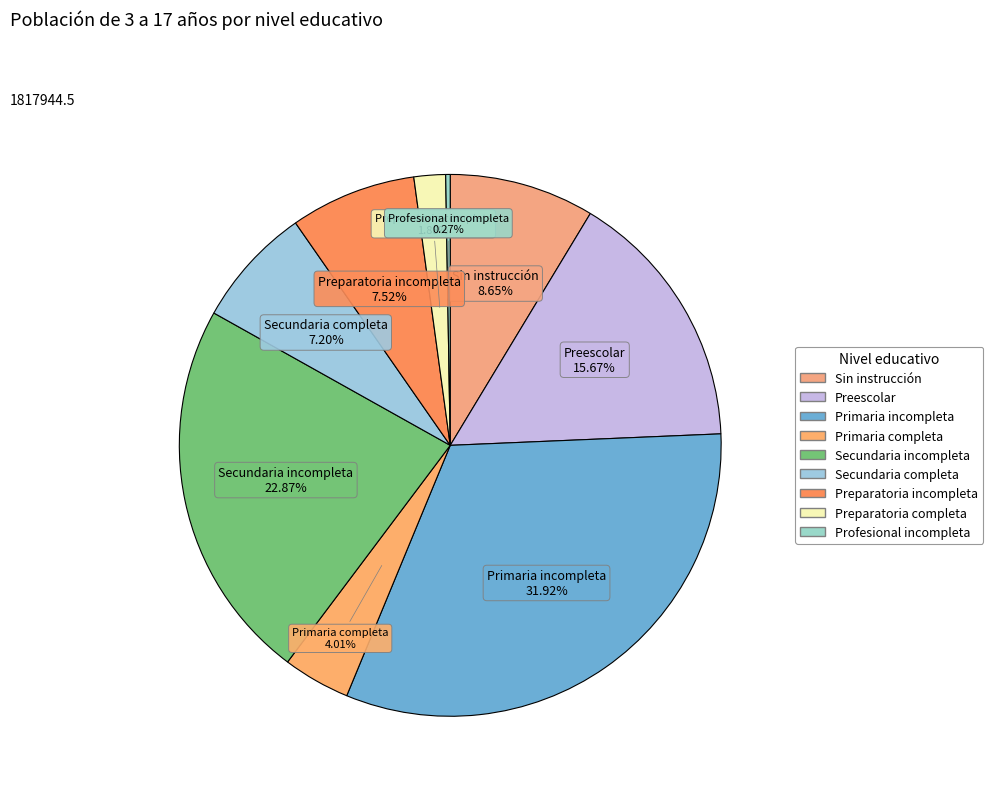

Which slice is the largest?

Primaria incompleta